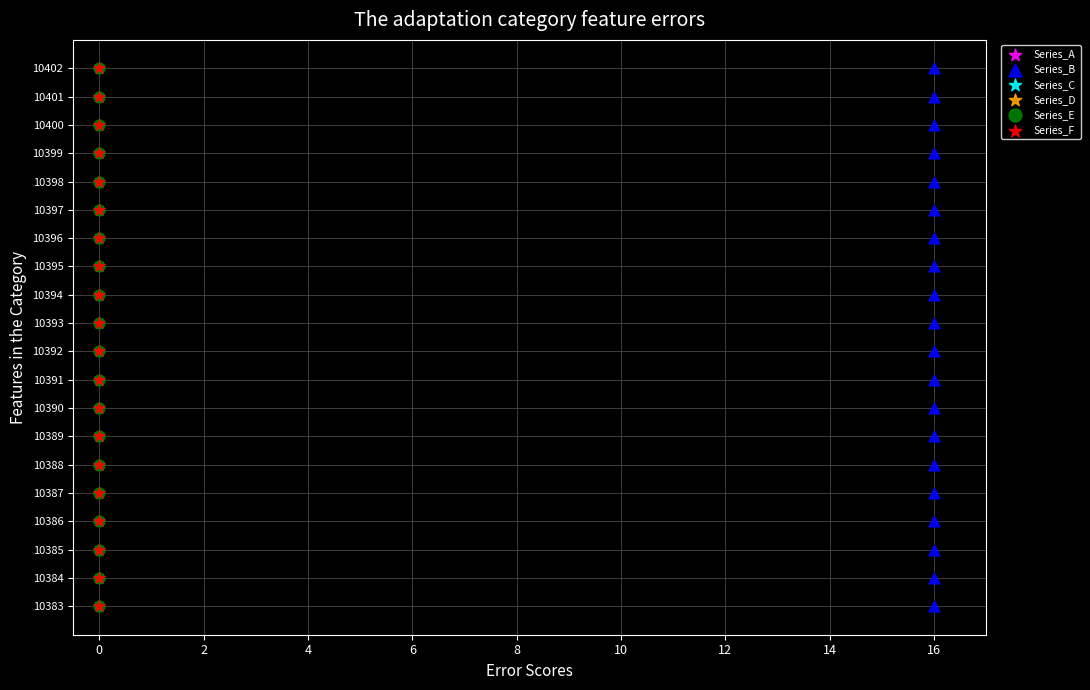

What are all the series names shown in the legend?

Series_A, Series_B, Series_C, Series_D, Series_E, Series_F